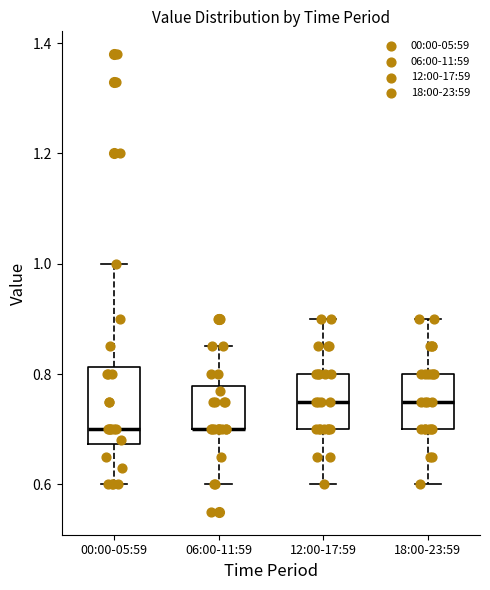

Which box is the tallest, from its lower edge to its upper edge?

00:00-05:59